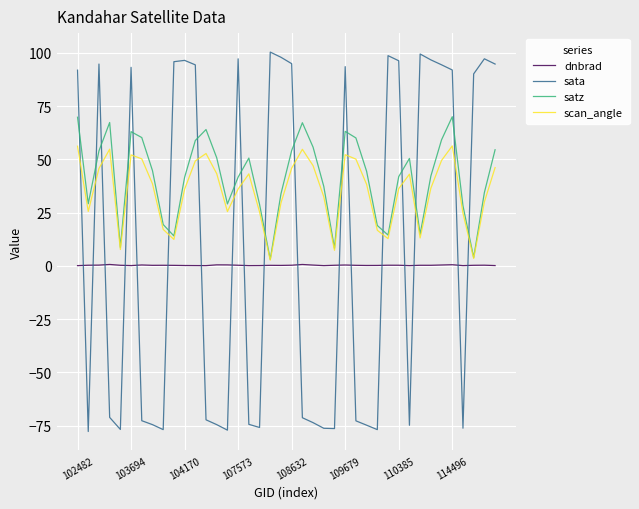

Which series has the largest range (max minus min)?

sata